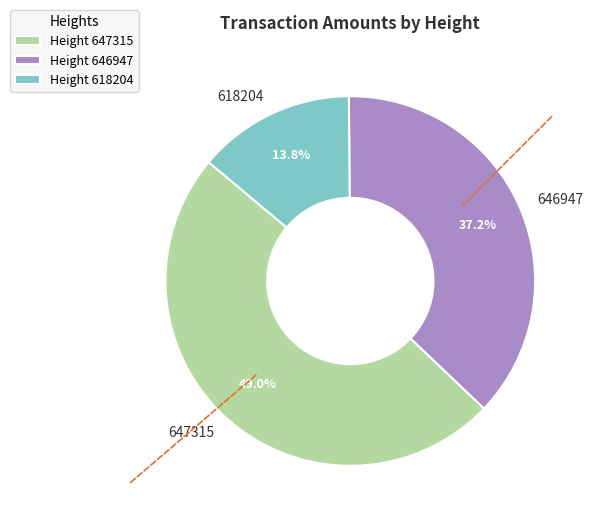

Is there any slice that represents more than half of the pie?

No